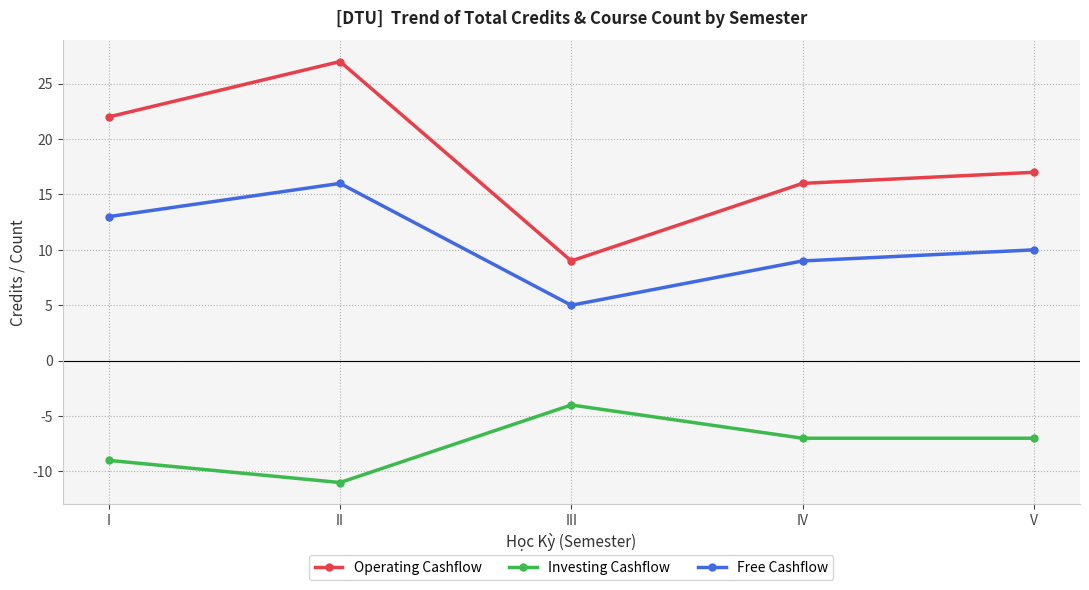

How many interior local peaks does the Investing Cashflow series have?

1